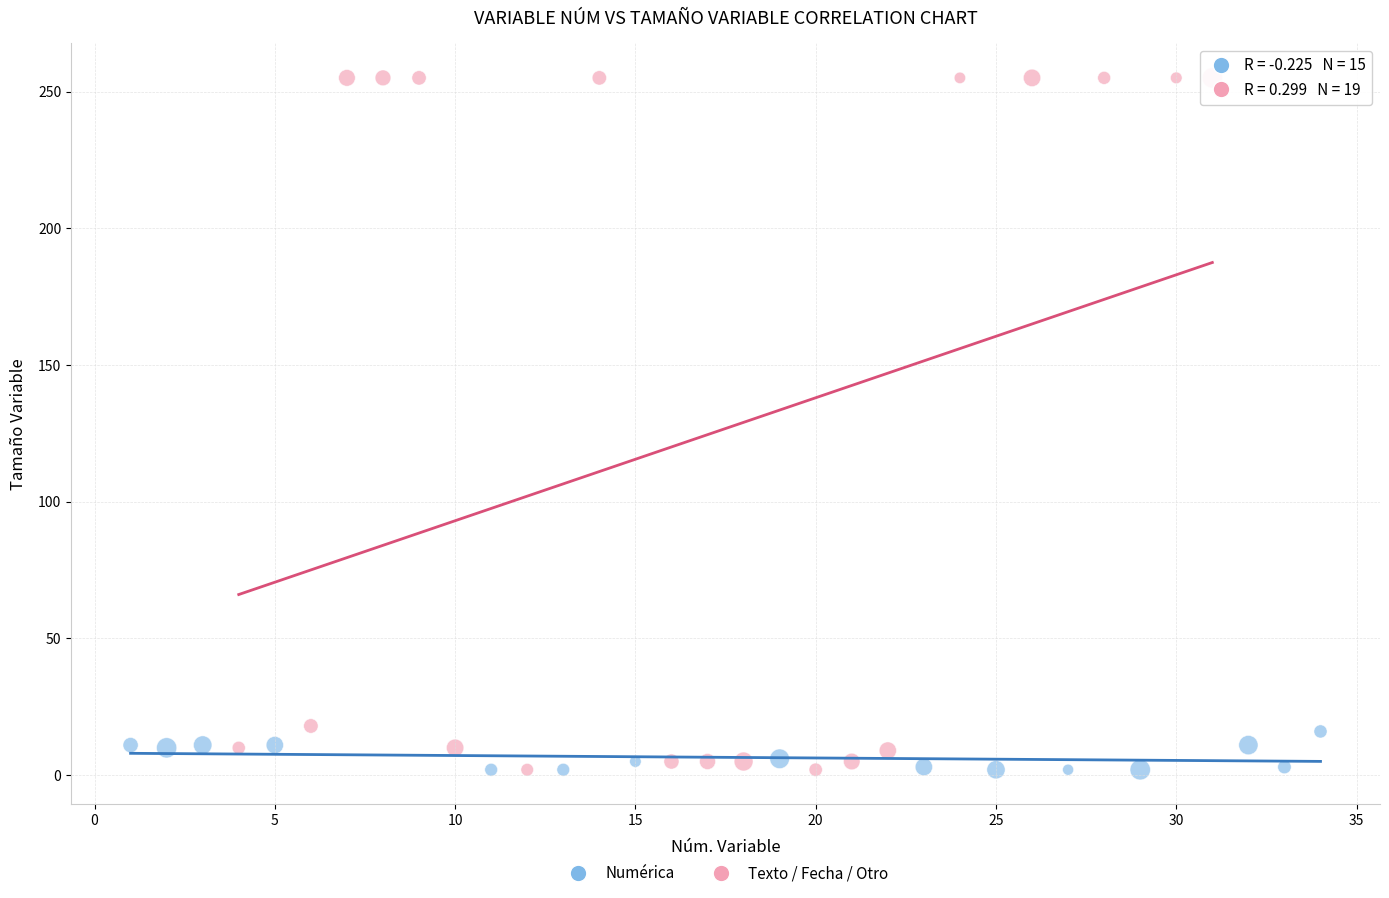

Which series reaches the maximum Y coordinate?

Texto / Fecha / Otro